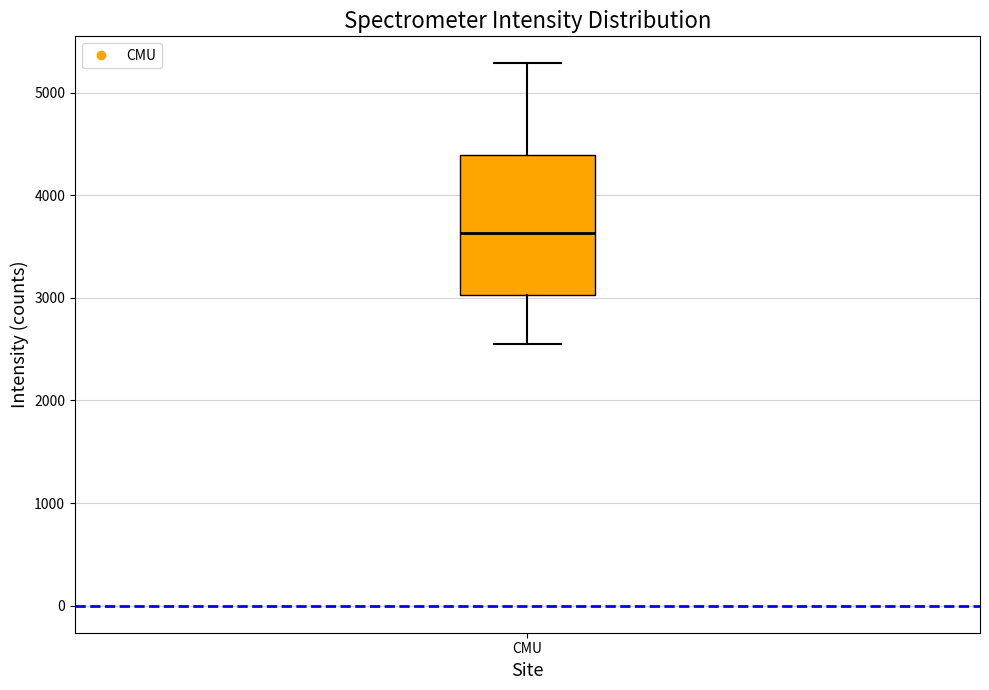

Read this box plot against the y-axis: the position of the median line, the range covered by the box, and the ends of both whiskers. The values are not printed on the chart, so give them approximately, as read against the axis.

median 3600, box 3000 to 4400, whiskers 2600 to 5300